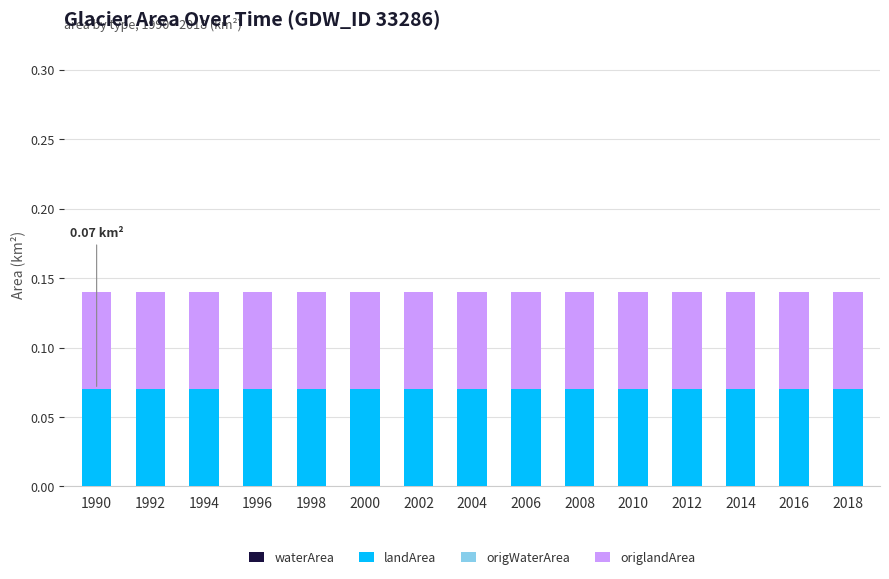

At which category is the sum across all series the highest?

1990